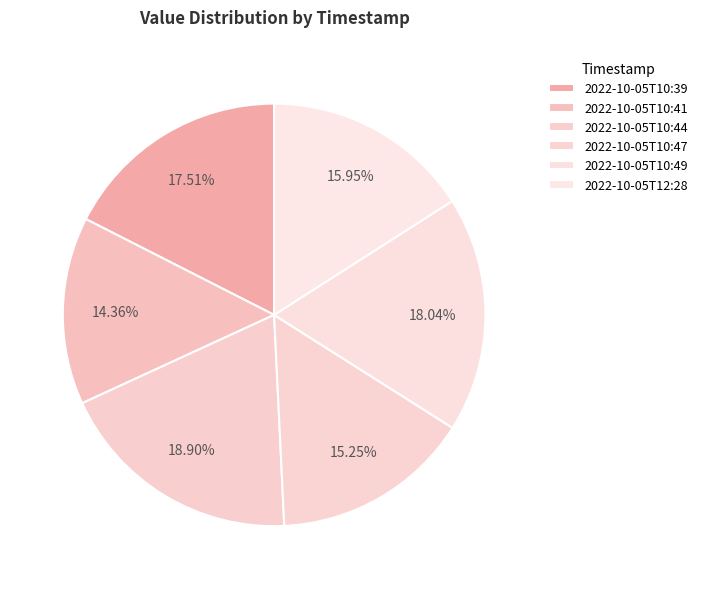

What is the smallest slice in the pie chart?

2022-10-05T10:41